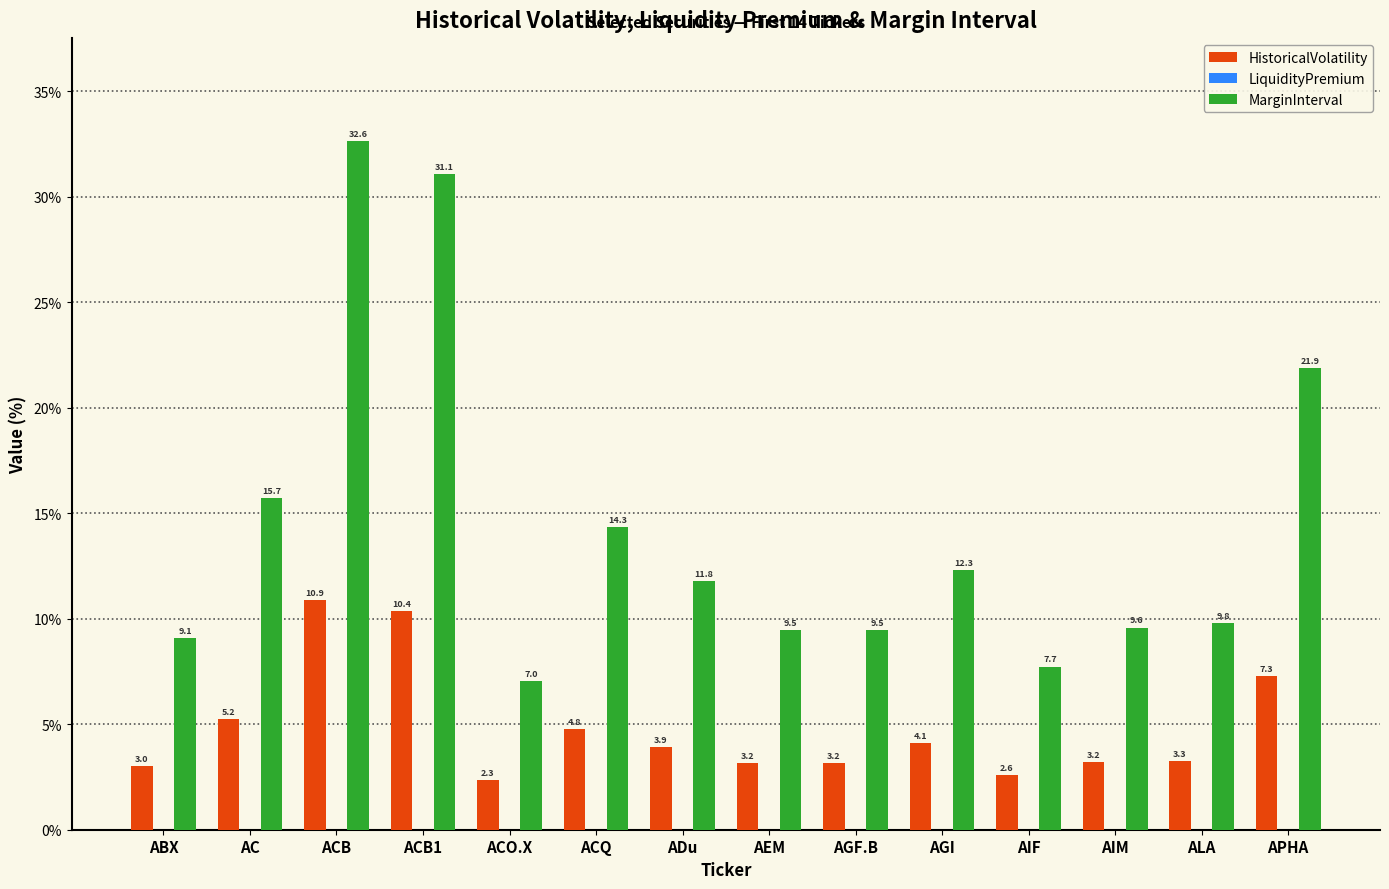

True or false: MarginInterval has a value of 3.5 at ACO.X.

False